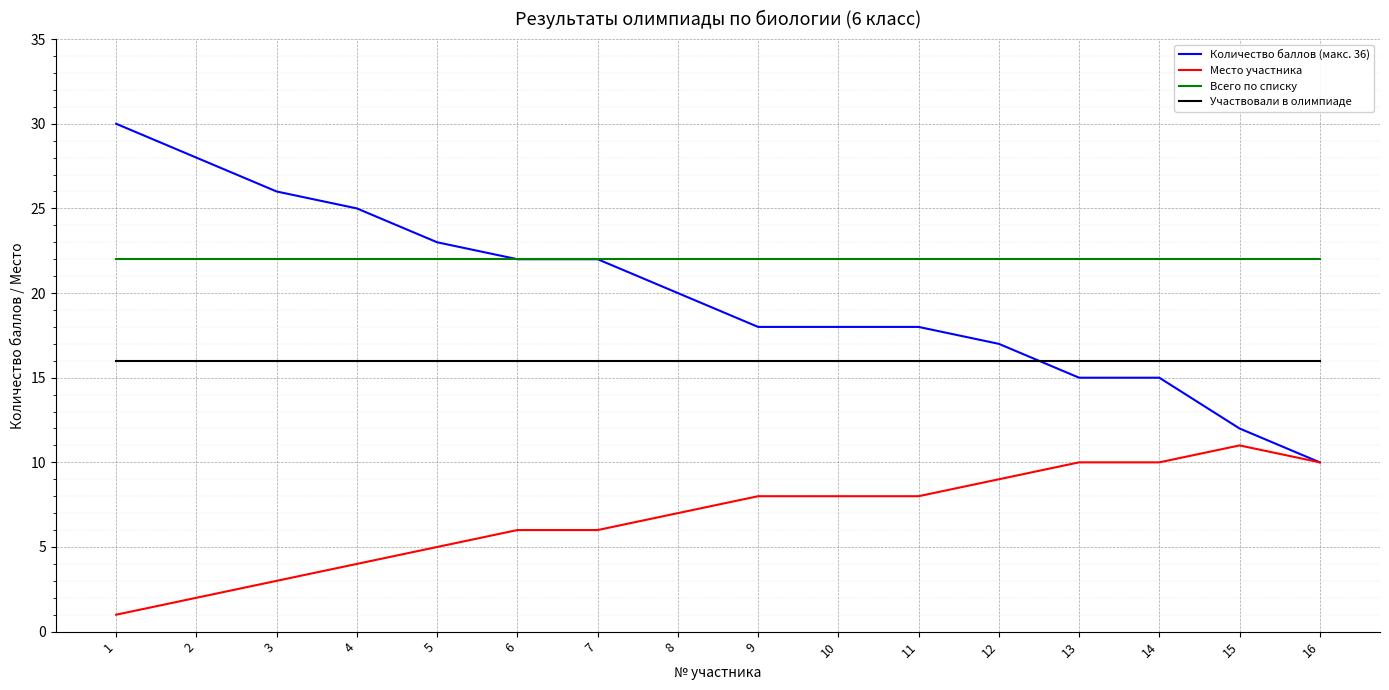

Does the chart have visible grid lines?

Yes